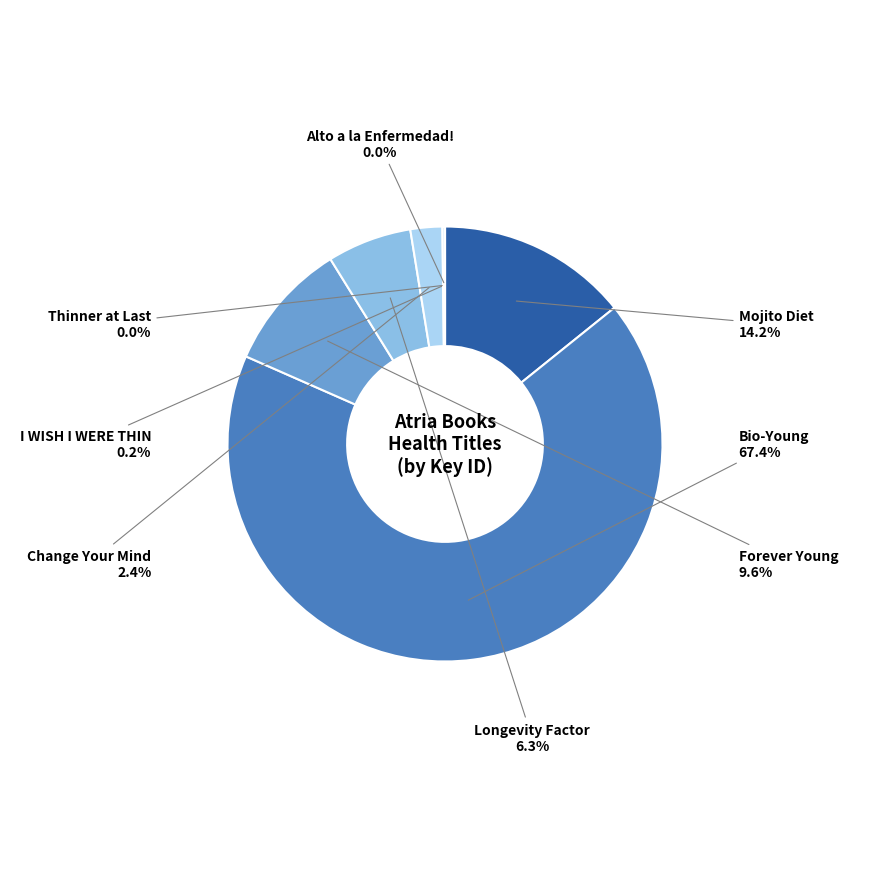

Which slice is the largest?

Bio-Young